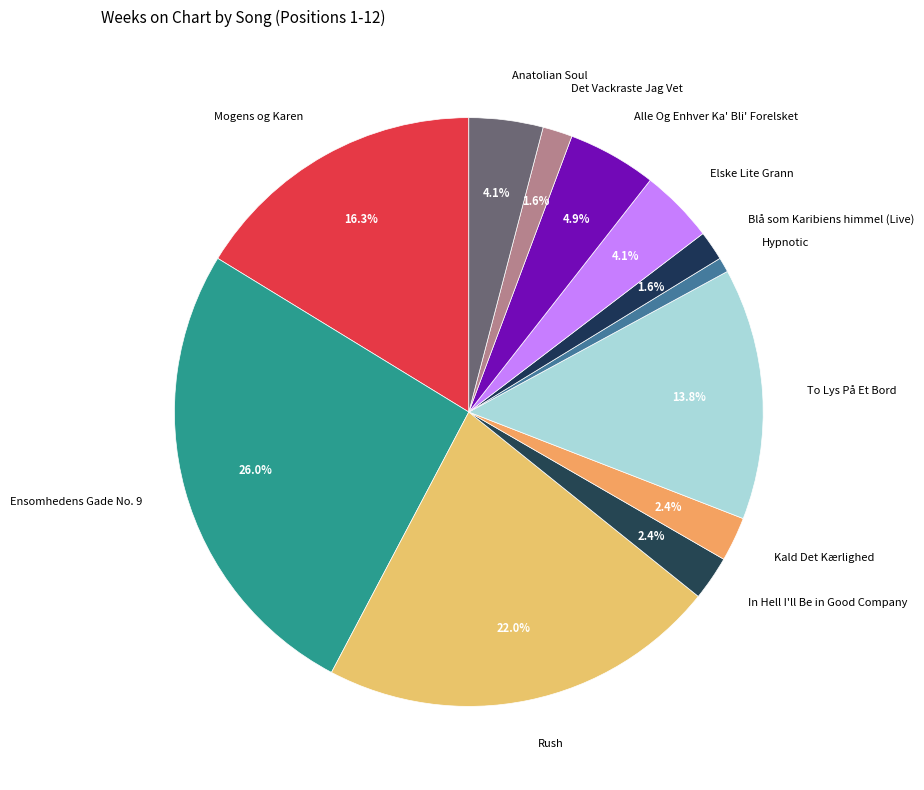

What is the smallest slice in the pie chart?

Hypnotic